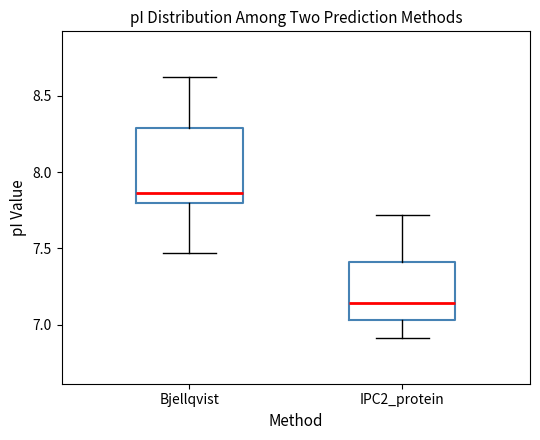

Which box's median line is the lowest?

IPC2_protein